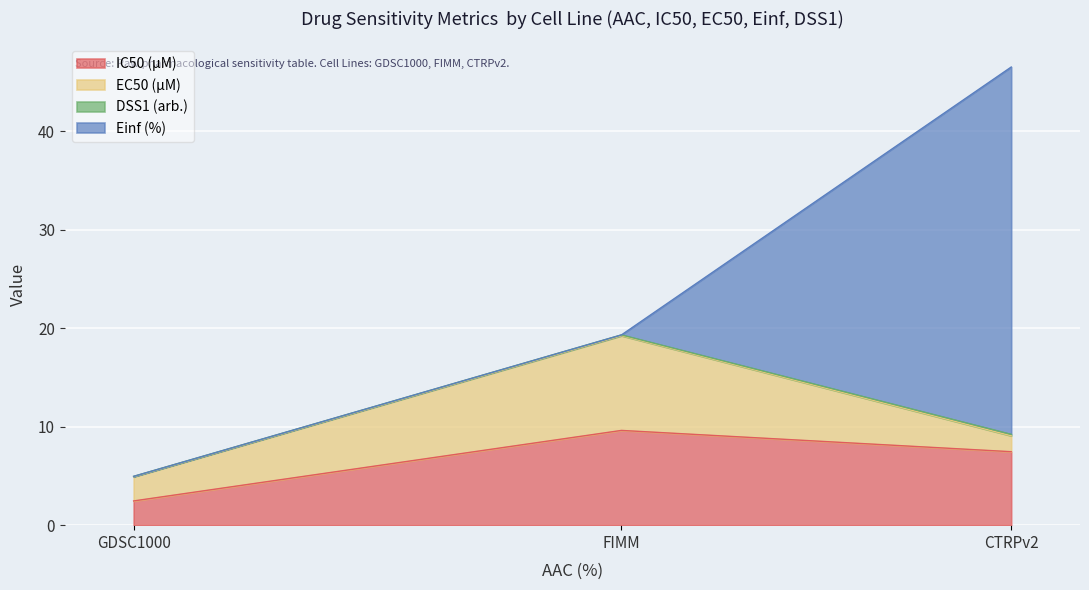

At which category is the sum across all series the highest?

CTRPv2